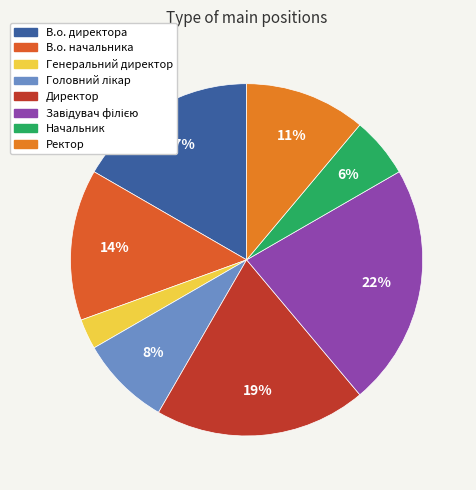

How many slices are in this pie chart?

8